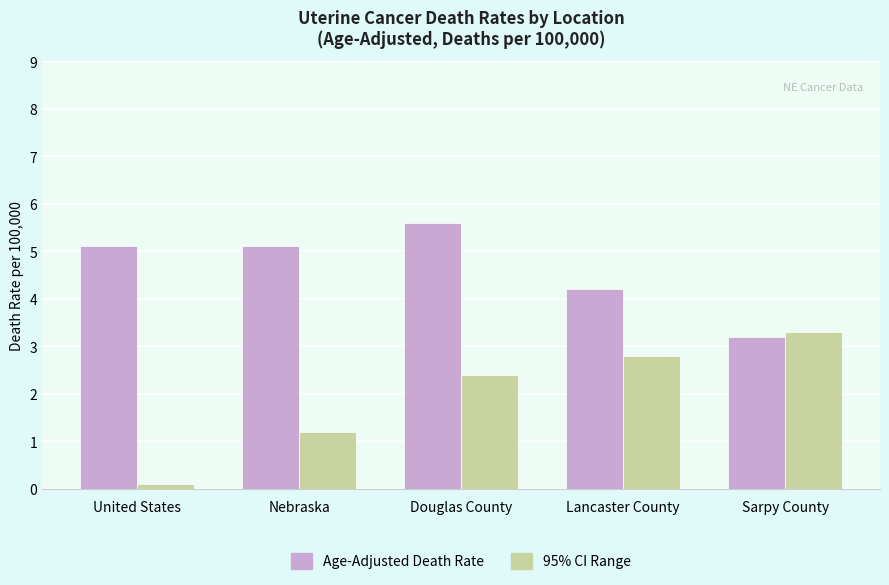

At which category is the sum across all series the highest?

Douglas County